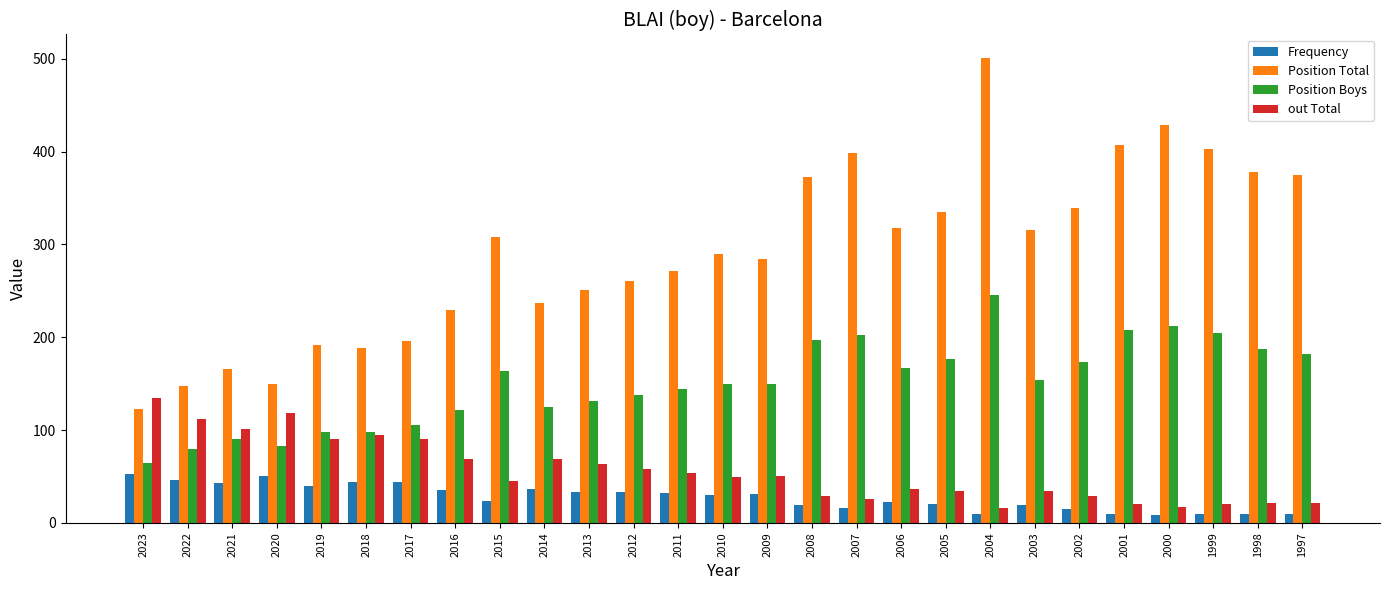

How many groups of bars are there?

27